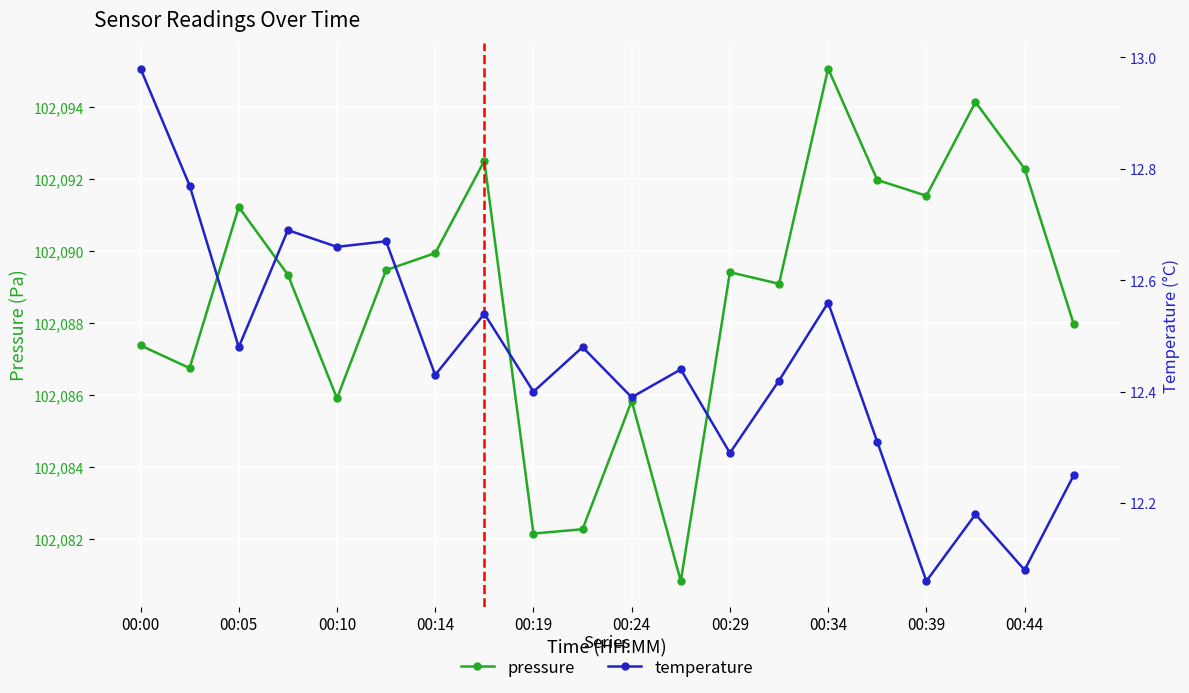

At which label does pressure reach its peak?

00:34